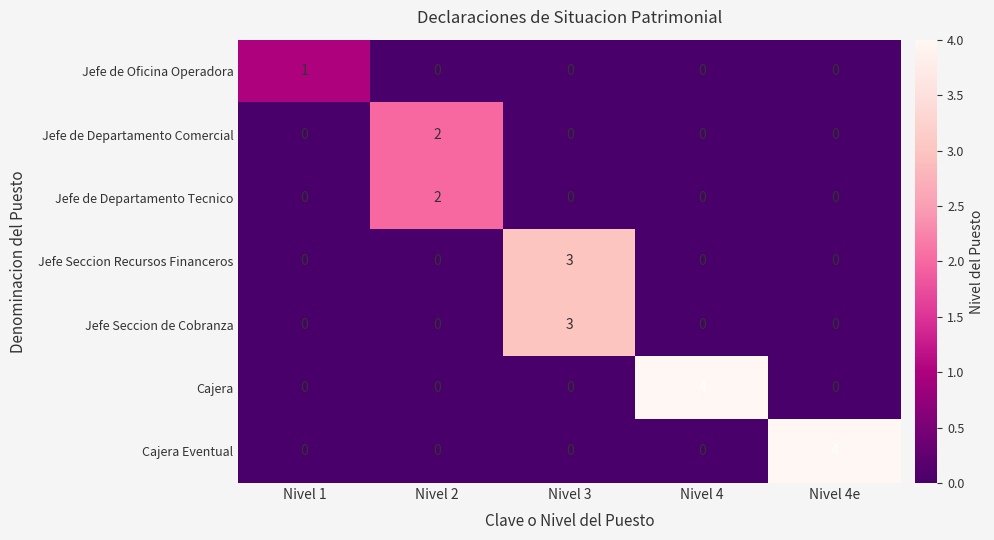

The value of Jefe Seccion Recursos Financeros at Nivel 1 is 2. True or false?

False